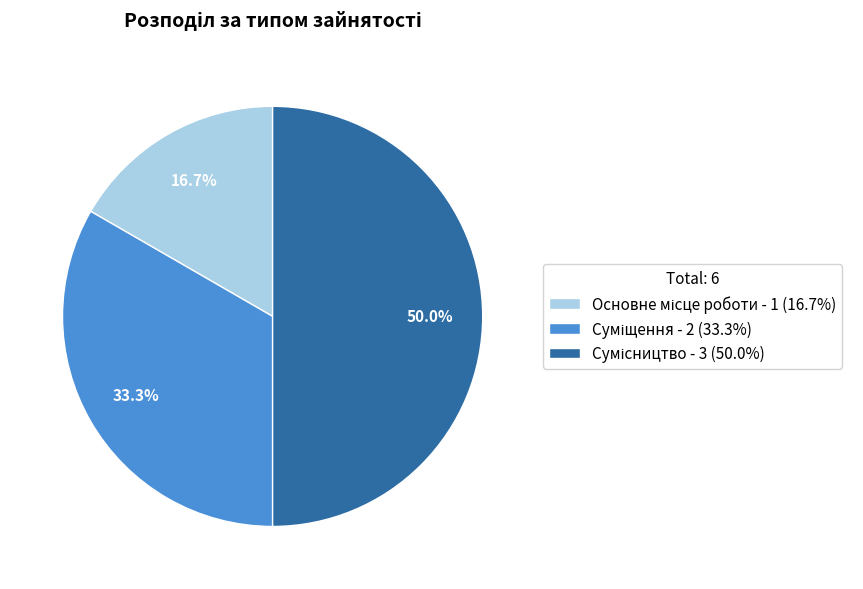

To the nearest percent, what portion does Сумісництво represent?

50%